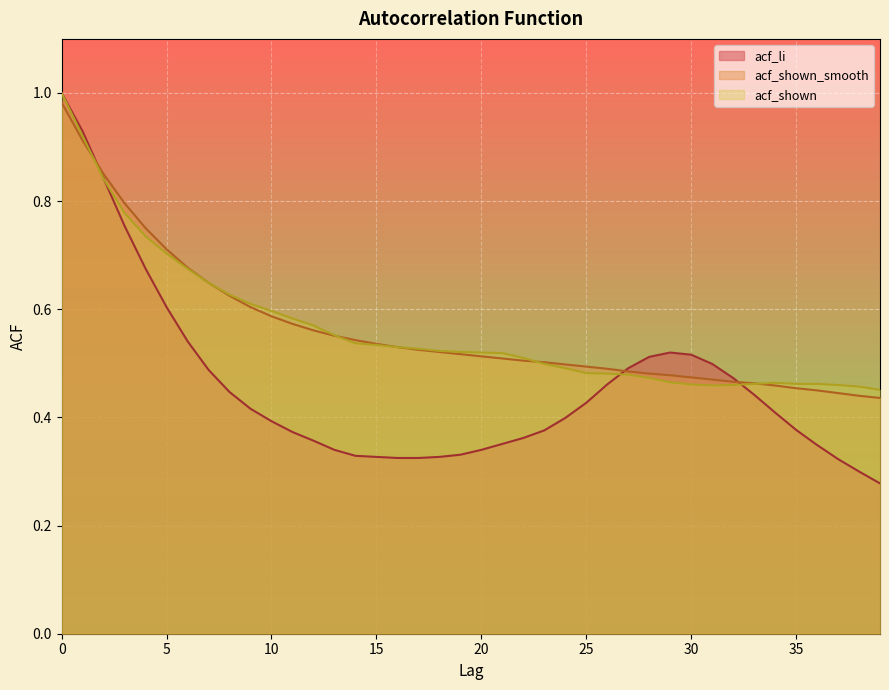

The value of acf_shown at 29 is 0.8. True or false?

False